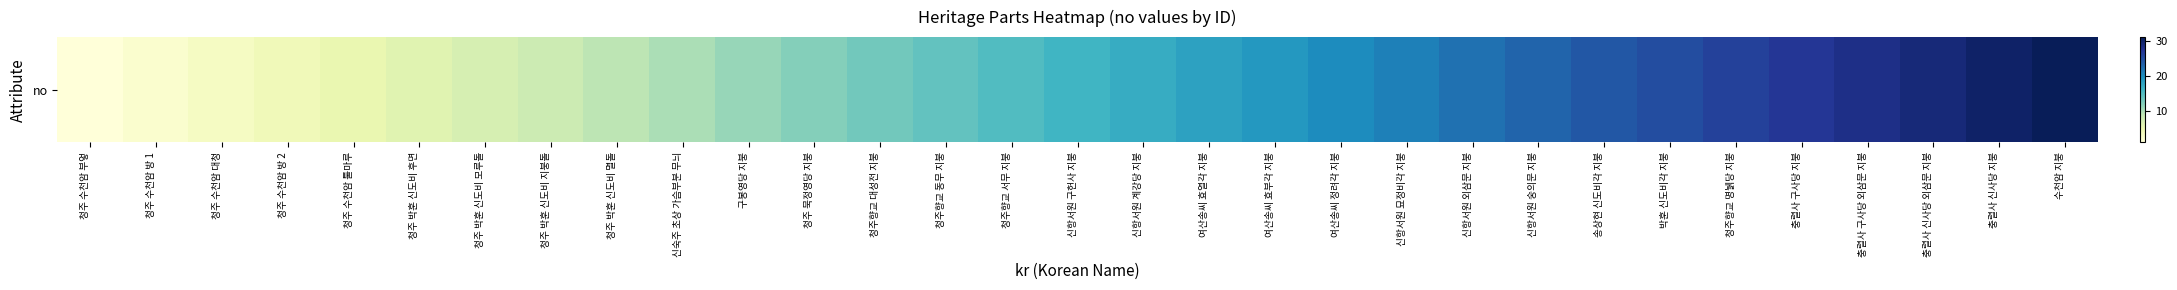

What is the average value?

16